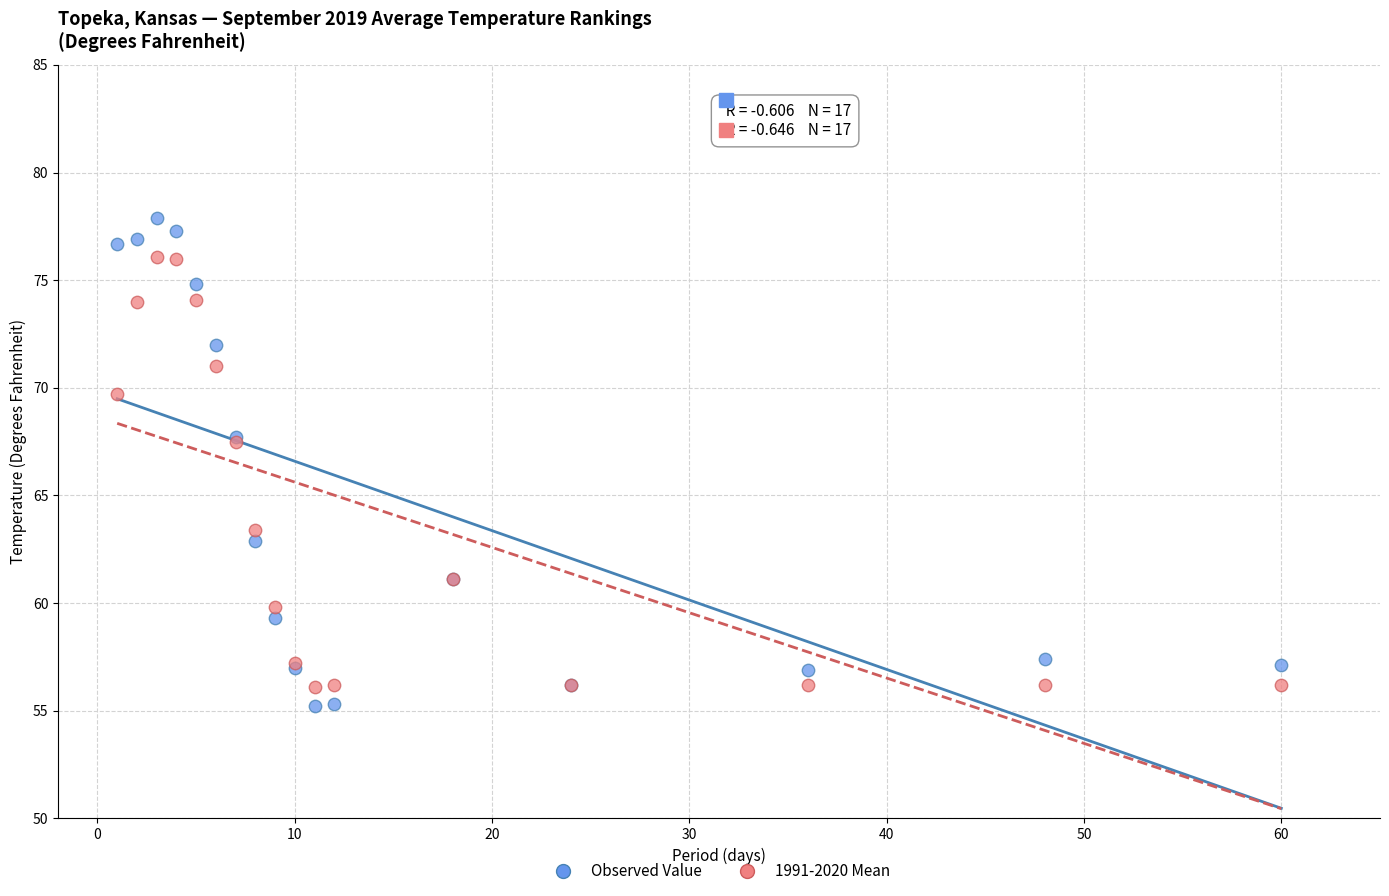

Which series has the largest Y range (max minus min)?

Observed Value